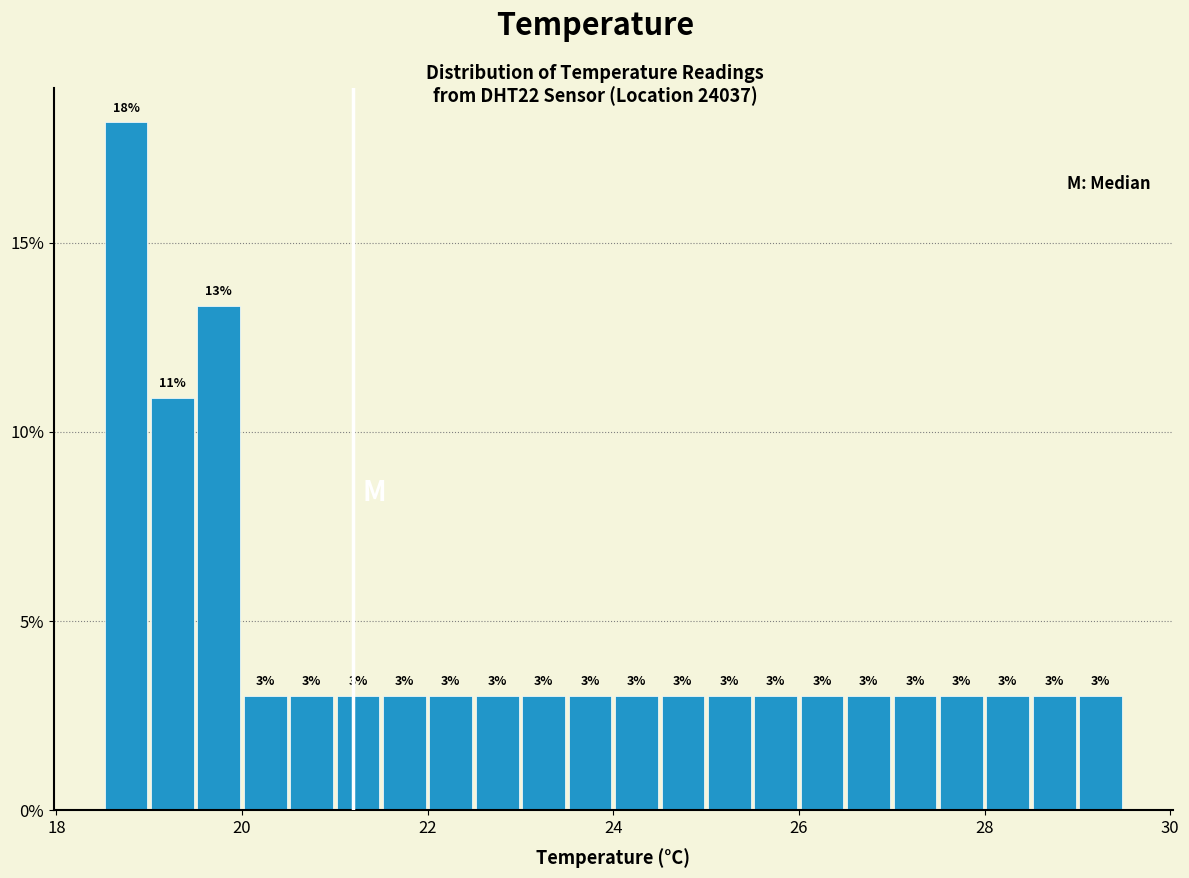

Around what value on the x-axis is the tallest bar? Give the approximate position of its centre, as read against the axis.

18.8